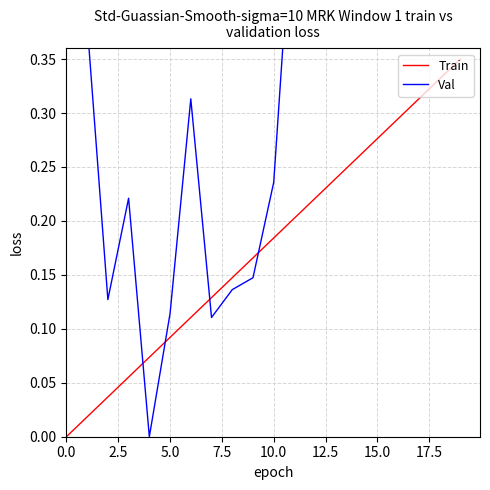

Count the number of data series in this chart.

2